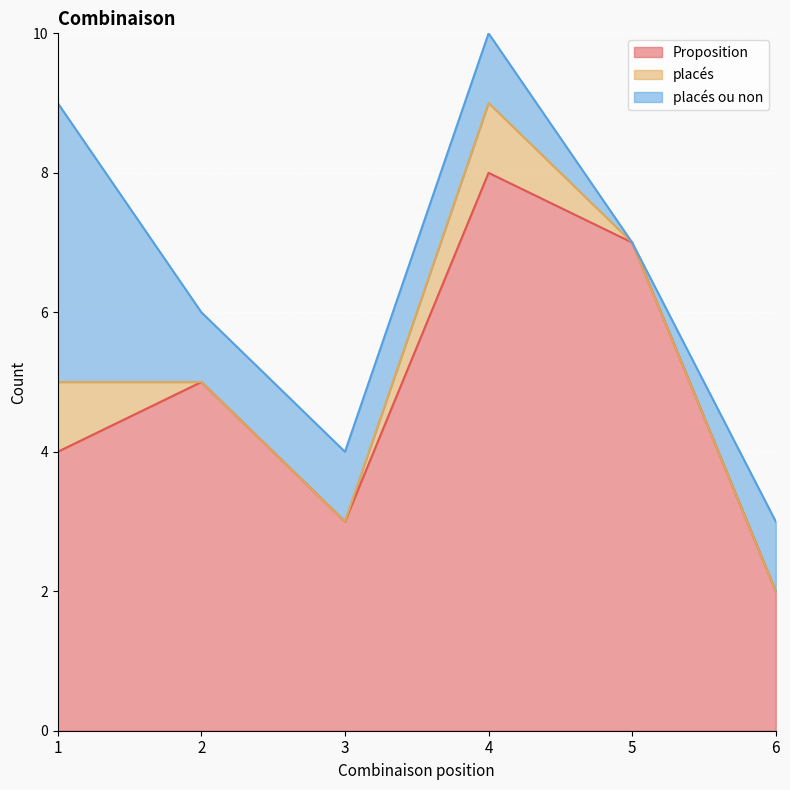

True or false: Proposition has more than 2 points higher than both neighbors.

False